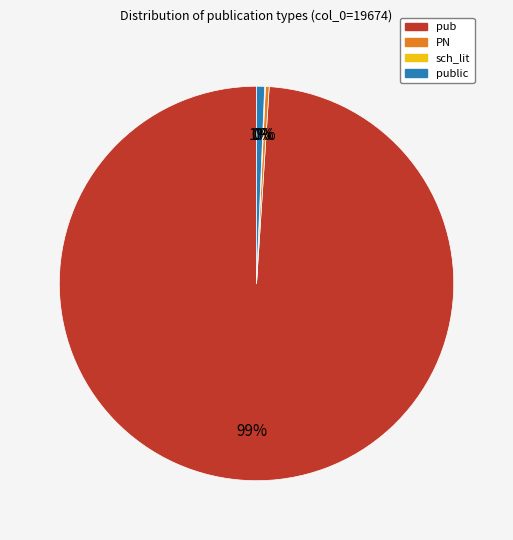

Is there a majority slice in this chart?

Yes